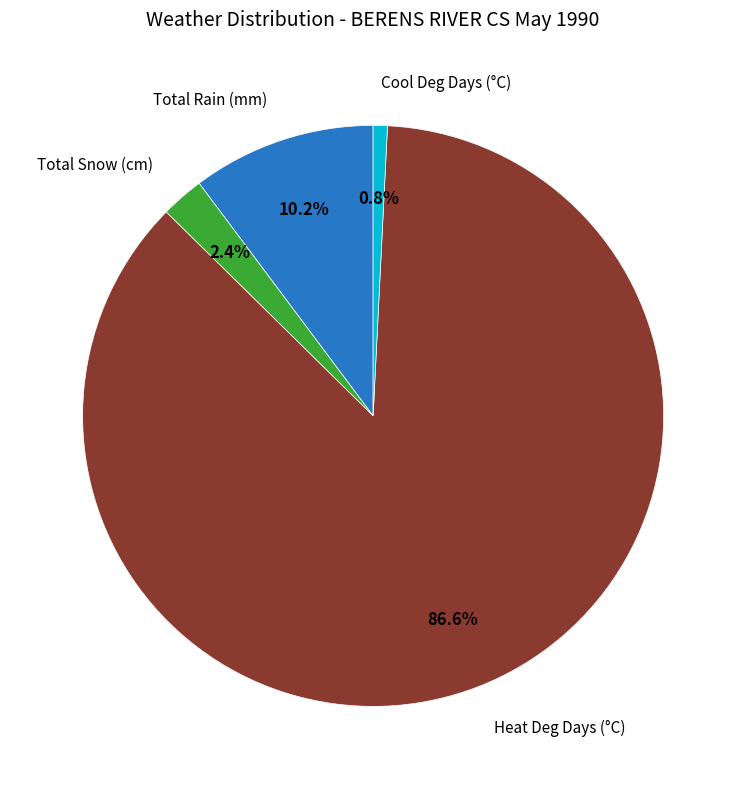

Is there any slice that represents more than half of the pie?

Yes